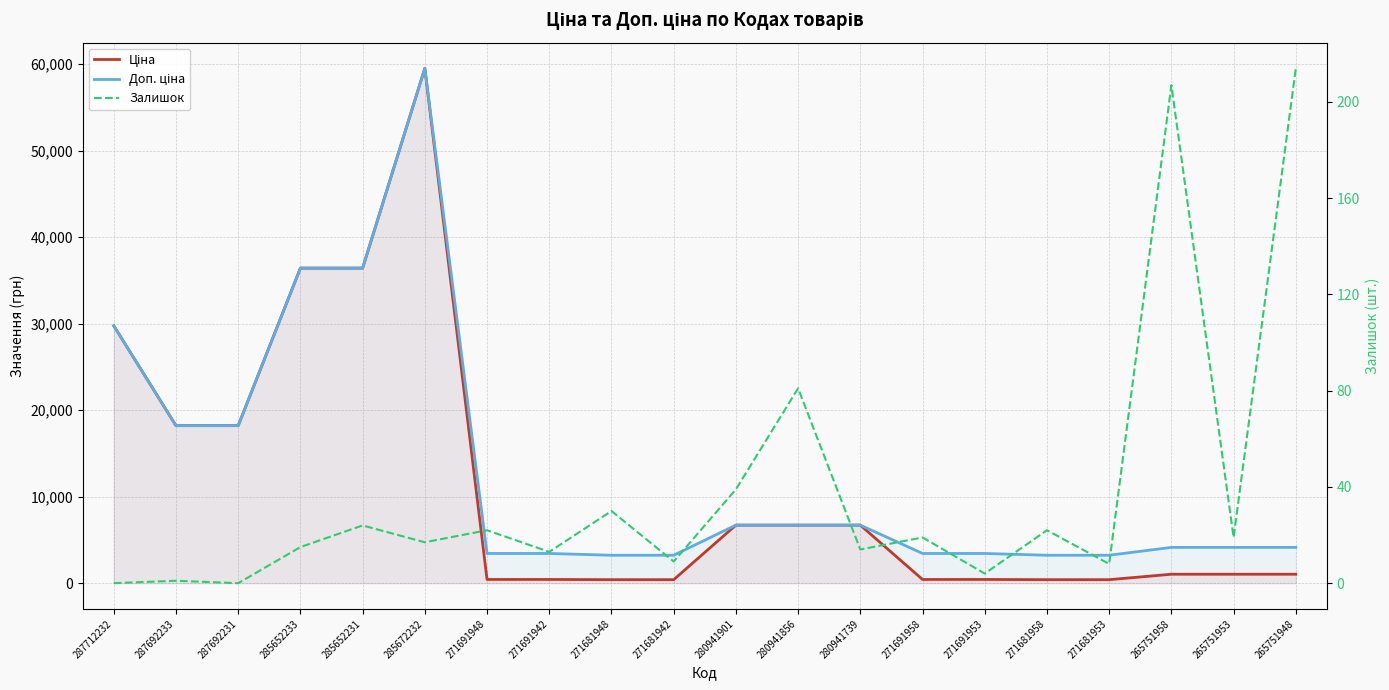

What position from the right is 271681942?

11